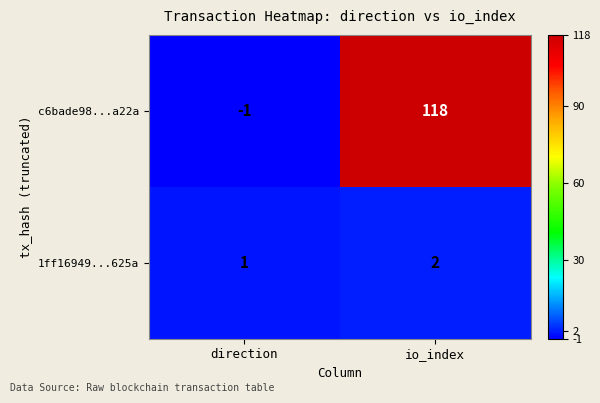

What is the sum of all 1ff16949...625a values?

3